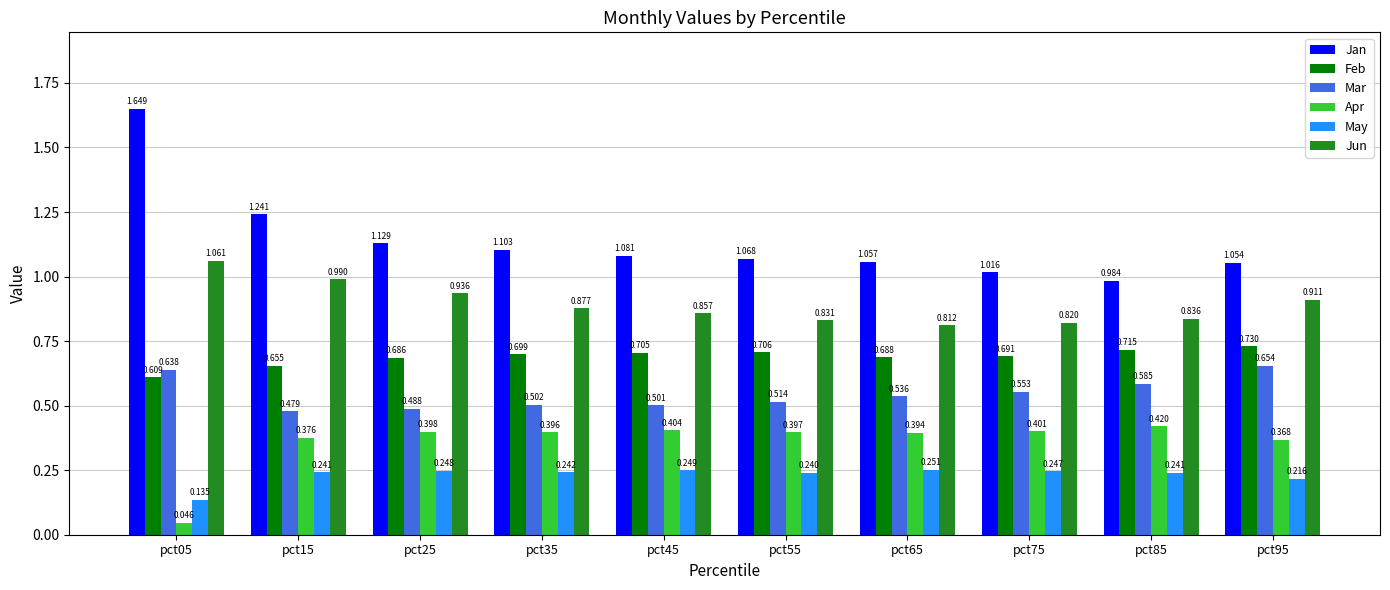

Which series has the largest total across all categories?

Jan